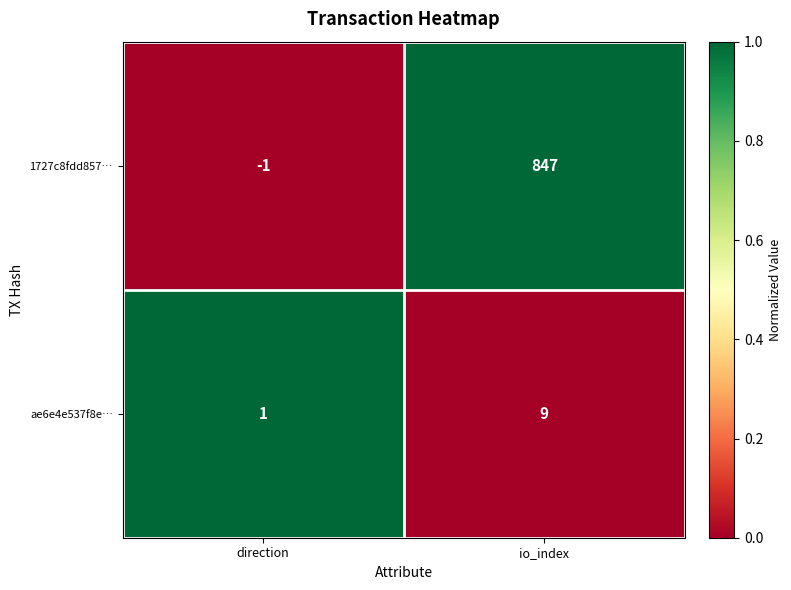

Which series has the widest spread of values?

1727c8fdd857…